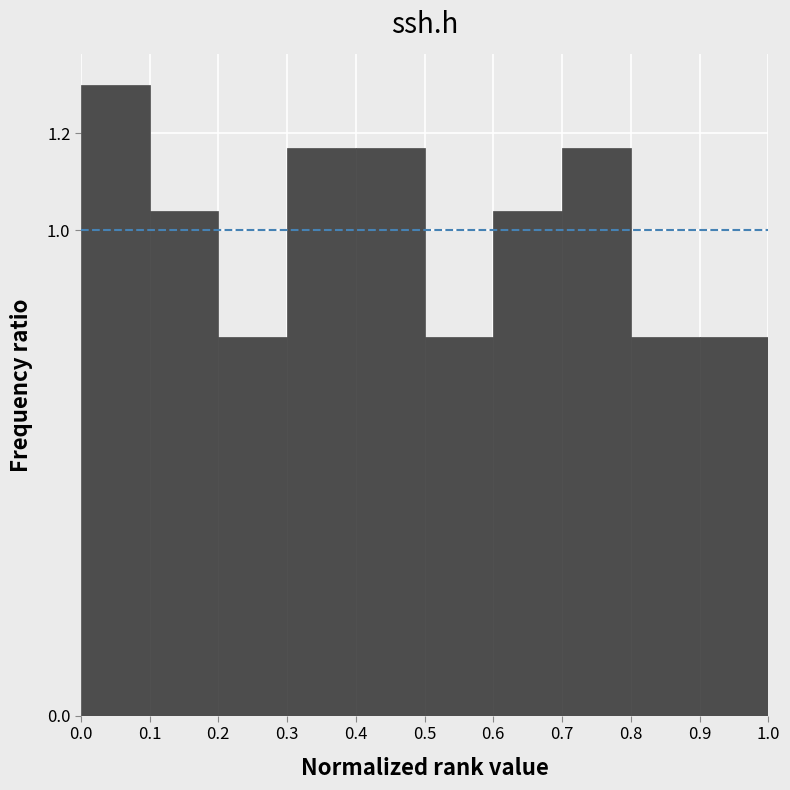

Reading left to right, list every bar in this chart as the range it spans on the x-axis followed by its height. The values are not printed on the chart, so give them approximately, as read against the axis.

0.0 to 0.1: 1.30
0.1 to 0.2: 1.04
0.2 to 0.3: 0.78
0.3 to 0.4: 1.16
0.4 to 0.5: 1.16
0.5 to 0.6: 0.78
0.6 to 0.7: 1.04
0.7 to 0.8: 1.16
0.8 to 0.9: 0.78
0.9 to 1.0: 0.78